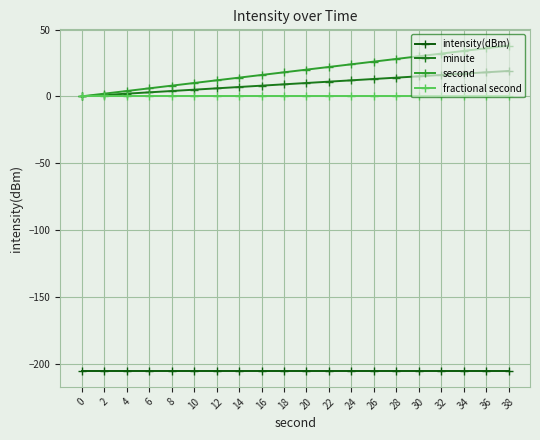

The value of fractional second at 6 is 0.0. True or false?

True